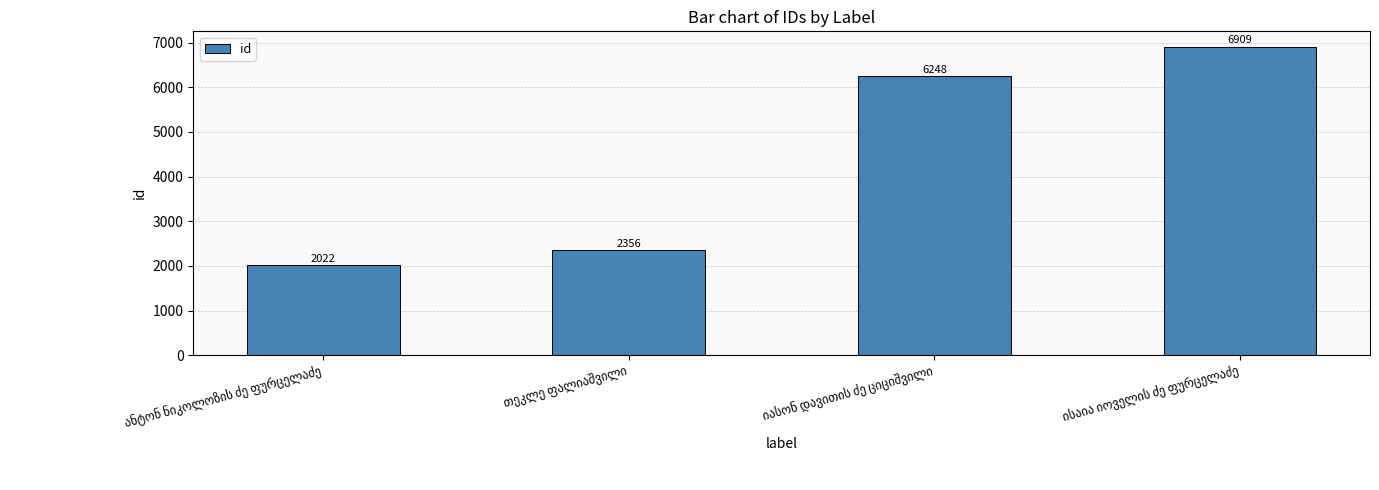

Reading left to right, extract all data points from this chart.

2022	2356	6248	6909